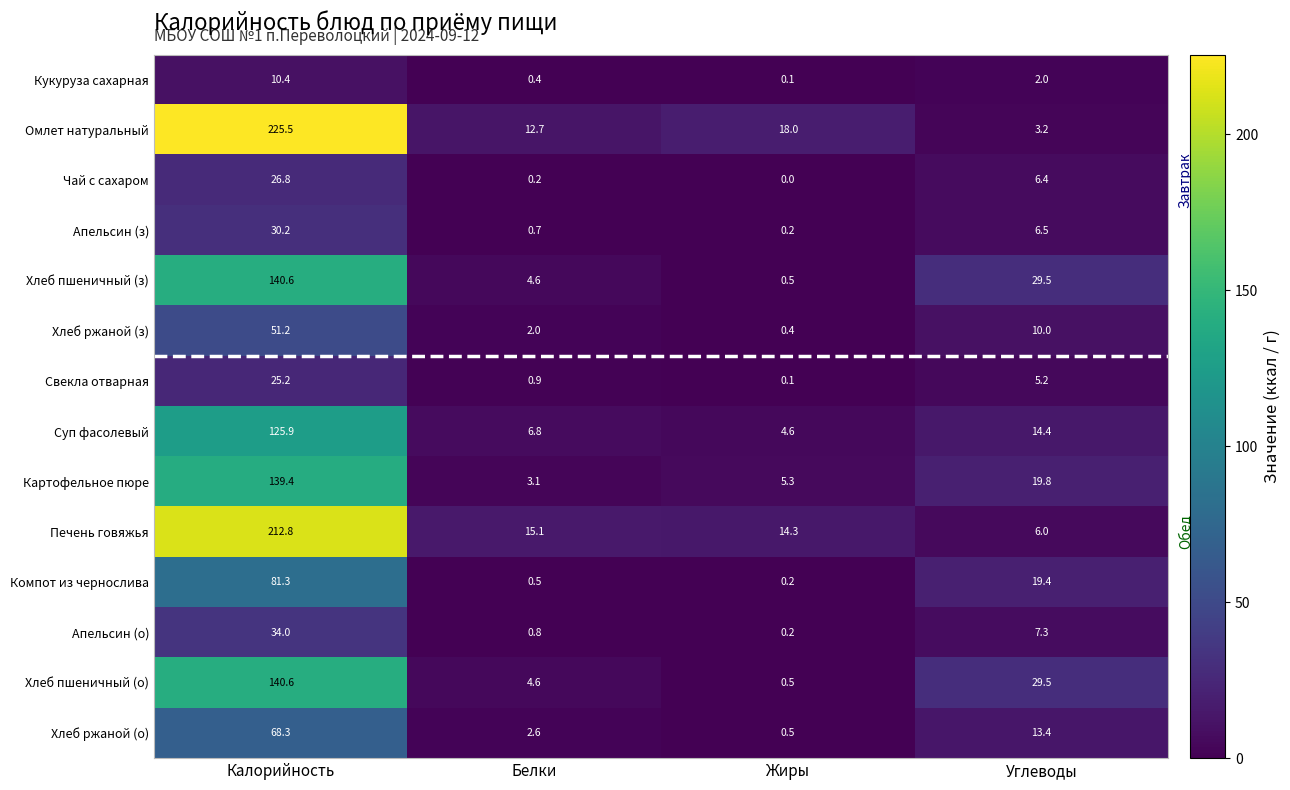

Which series has the largest total across all categories?

Омлет натуральный